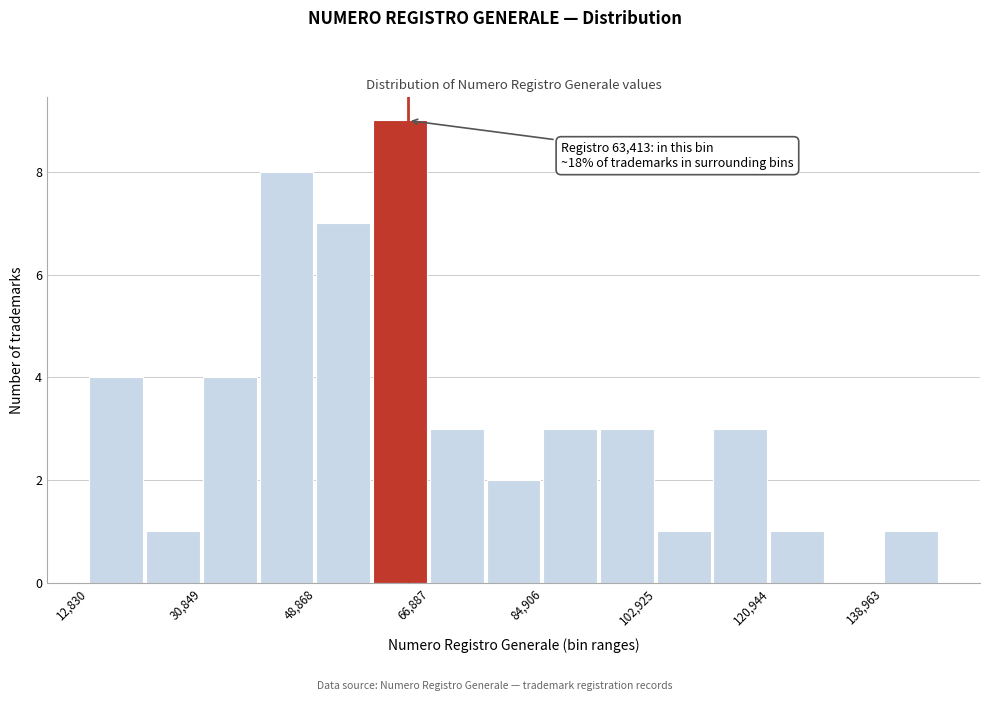

Over which range of the x-axis is the bar tallest?

58000 to 66000